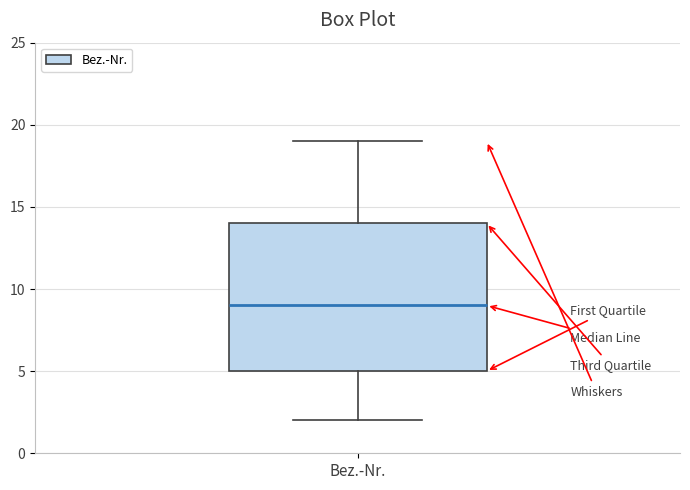

Where is the upper edge of the box for Bez.-Nr. on the y-axis? The values are not printed on the chart, so give them approximately, as read against the axis.

14